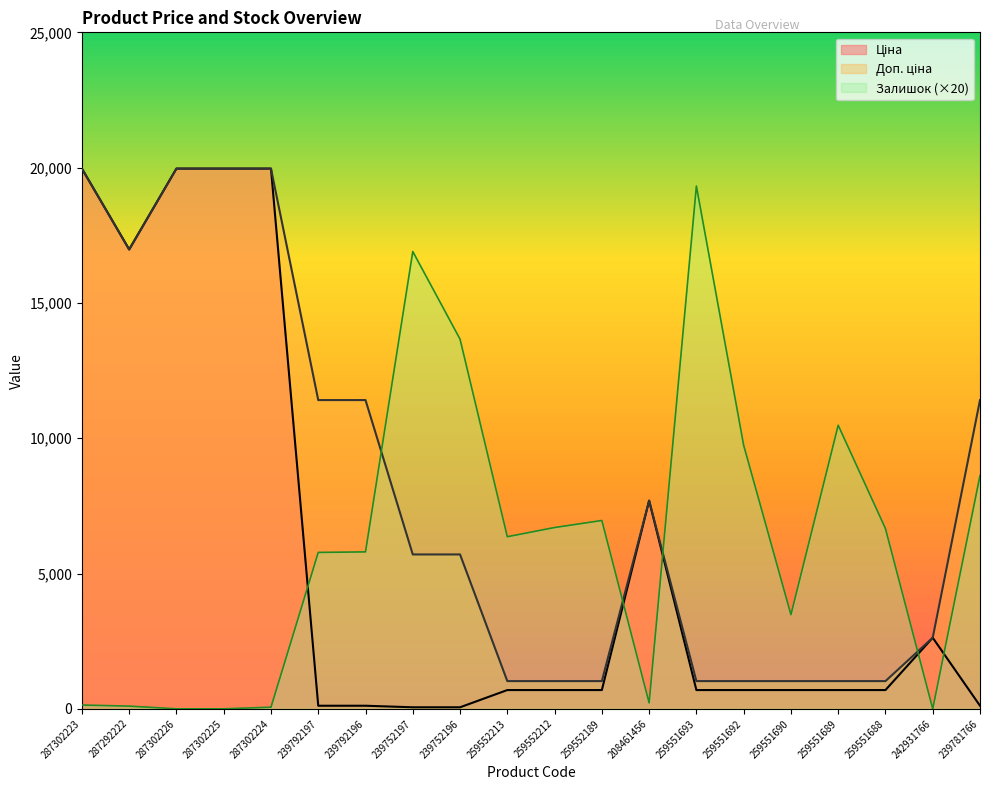

At which category does the chart reach its peak across all series?

287302223